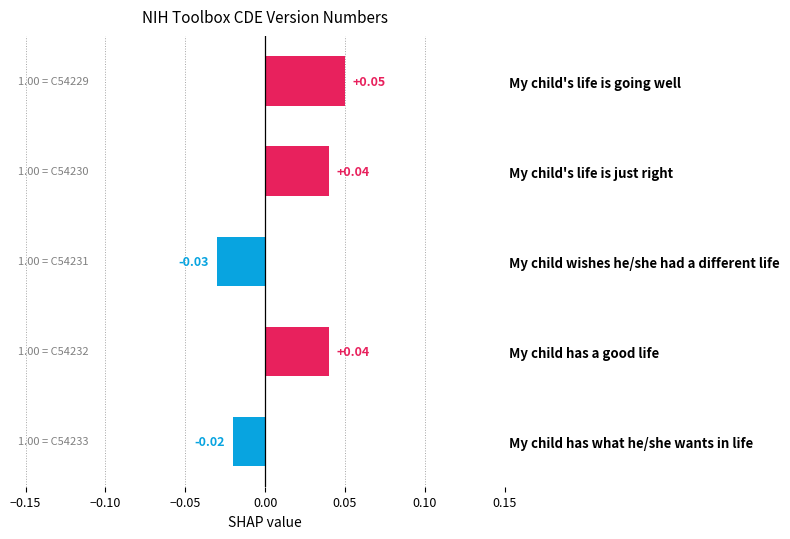

At which label is the value closest to 0?

My child has what he/she wants in life